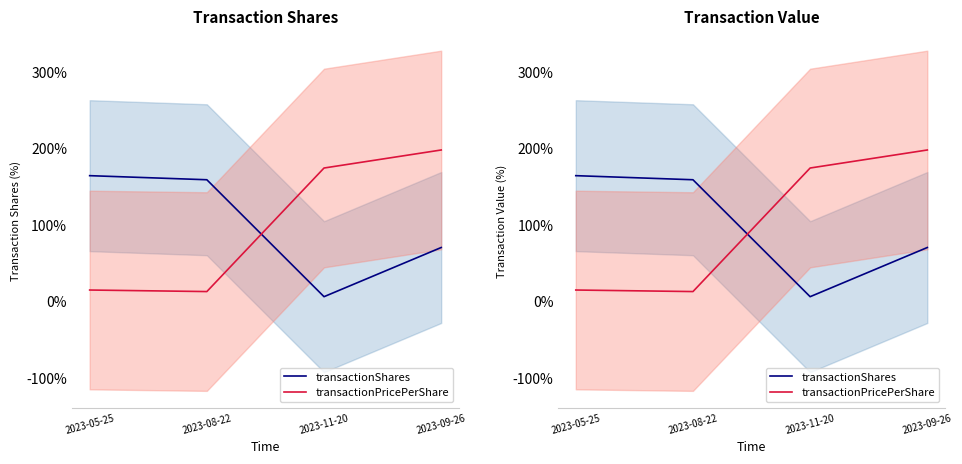

What are all the series names shown in the legend?

transactionShares, transactionPricePerShare